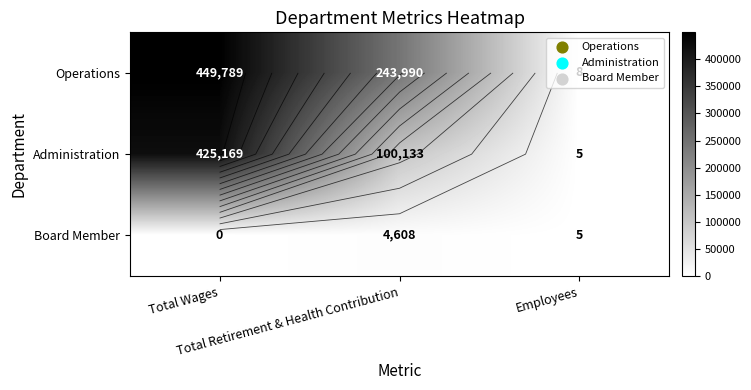

The Administration series shows 100133 at Total Retirement & Health Contribution. True or false?

True